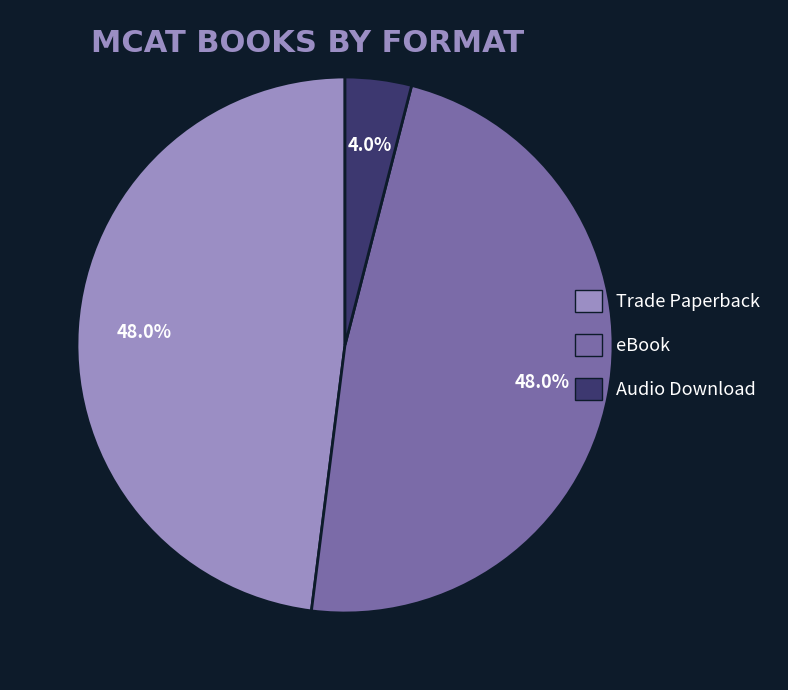

Does Trade Paperback account for over 50% of the chart?

No